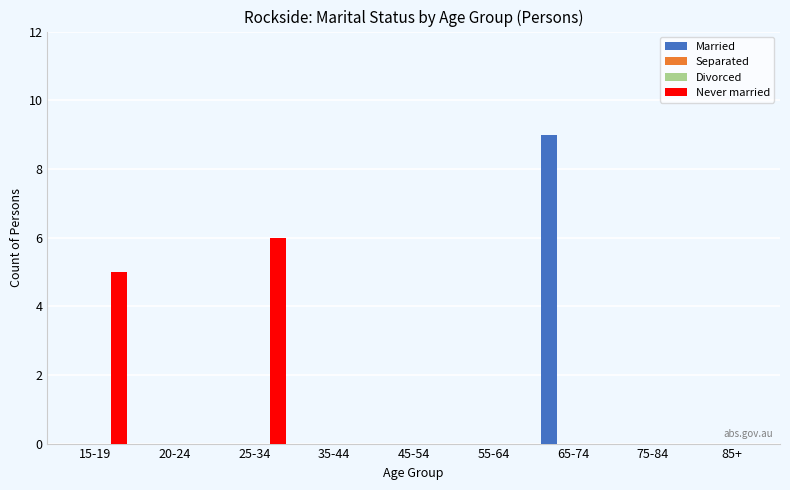

Which category has the highest value across all series?

65-74